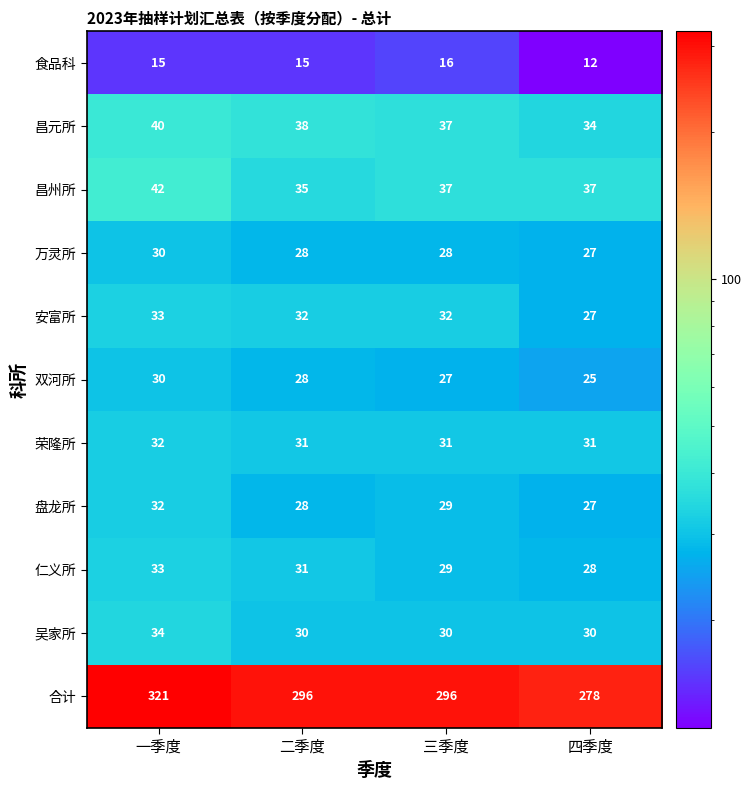

At which label does 昌州所 first exceed 37?

一季度